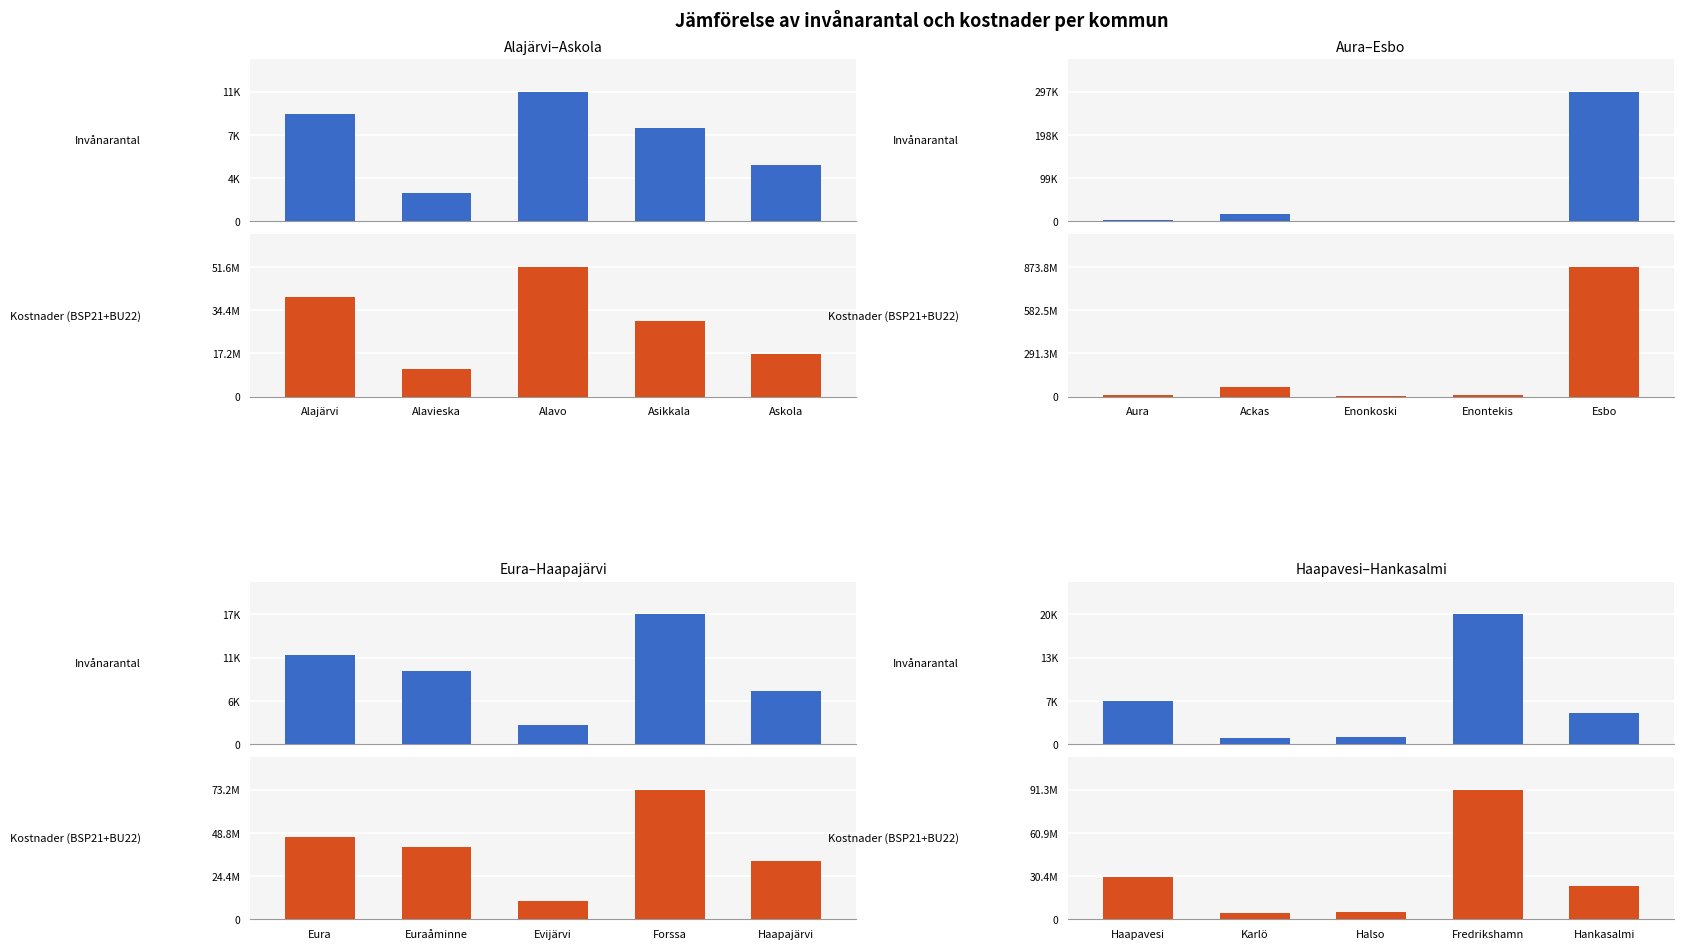

Which series has the largest total across all categories?

Kostnader (BSP21+BU22)